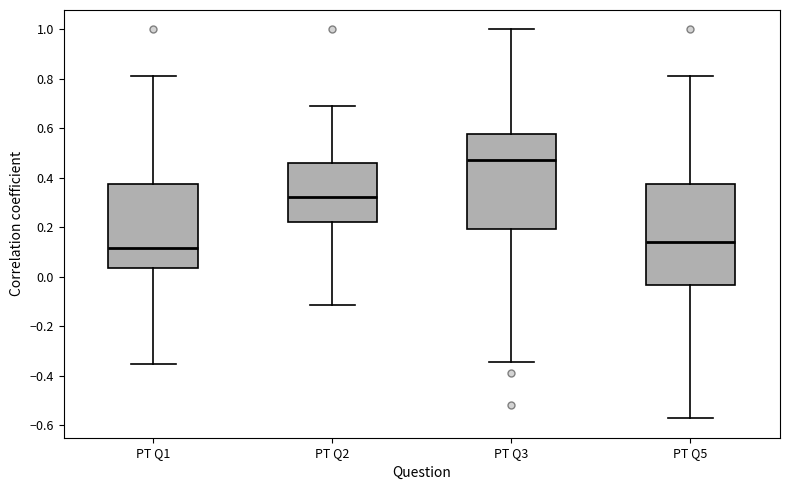

Reading left to right, transcribe this box plot: for each box, give where its median line is, the range the box spans, and where its two whiskers end, as read against the y-axis. The values are not printed on the chart, so give them approximately, as read against the axis.

PT Q1: median 0.12, box 0.04 to 0.38, whiskers -0.36 to 0.82
PT Q2: median 0.32, box 0.22 to 0.46, whiskers -0.12 to 0.68
PT Q3: median 0.48, box 0.20 to 0.58, whiskers -0.34 to 1.00
PT Q5: median 0.14, box -0.04 to 0.38, whiskers -0.58 to 0.82